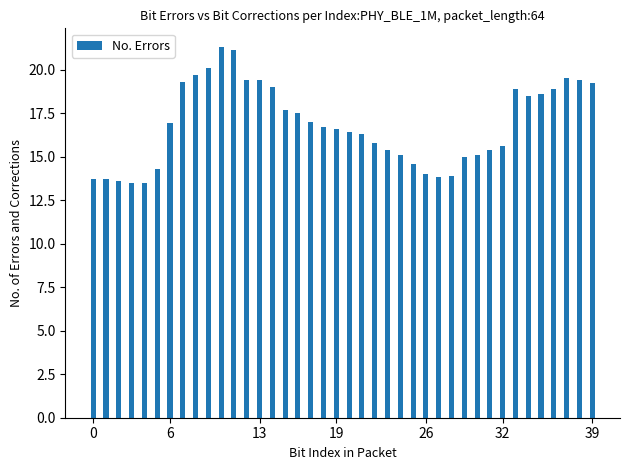

What is the difference between the maximum and minimum values?

7.8